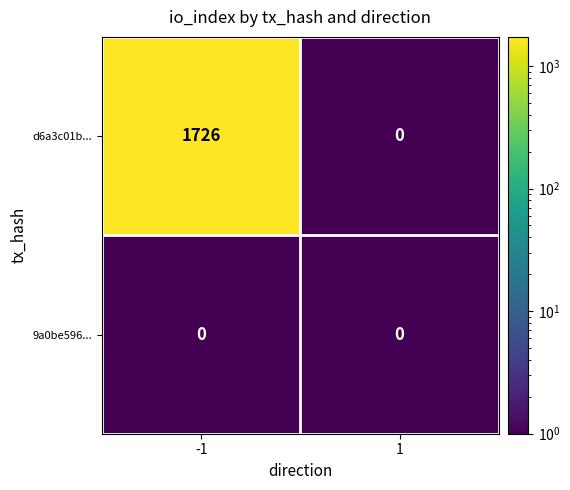

Between -1 and 1, which series saw the biggest shift?

d6a3c01b...